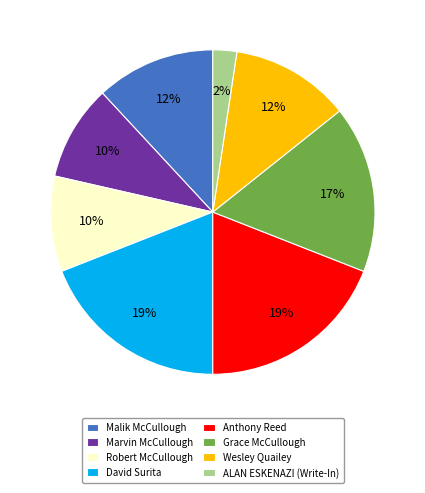

What percentage is the Wesley Quailey slice, to the nearest percent?

12%